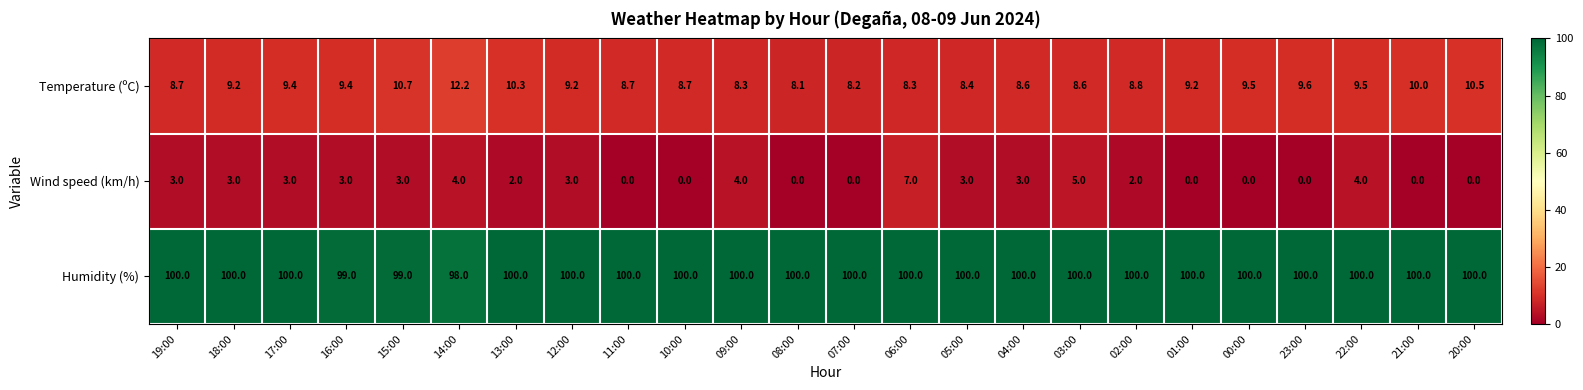

Where does the Temperature (ºC) series first go above 9?

18:00